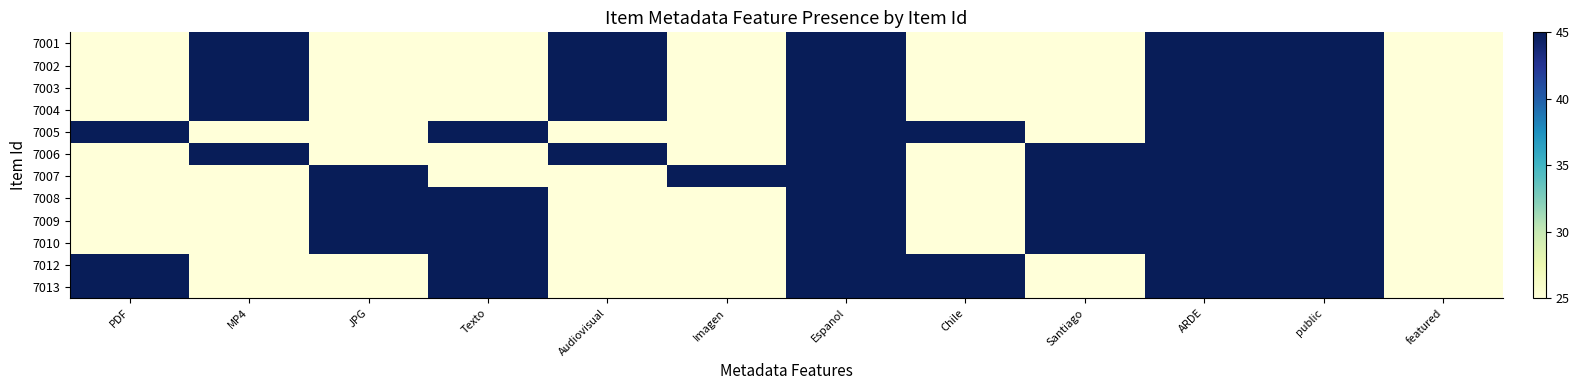

At which category does the chart reach its minimum across all series?

PDF